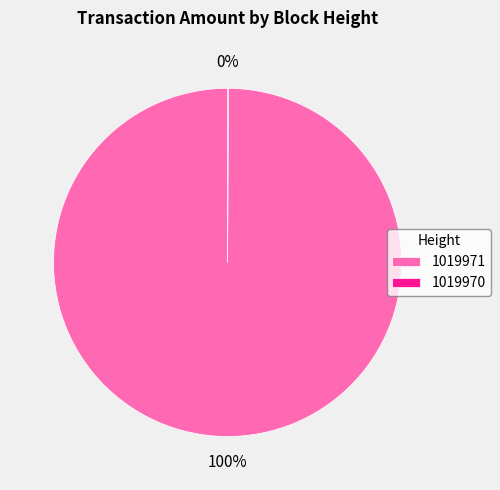

Which slice represents more than half of the pie?

1019971